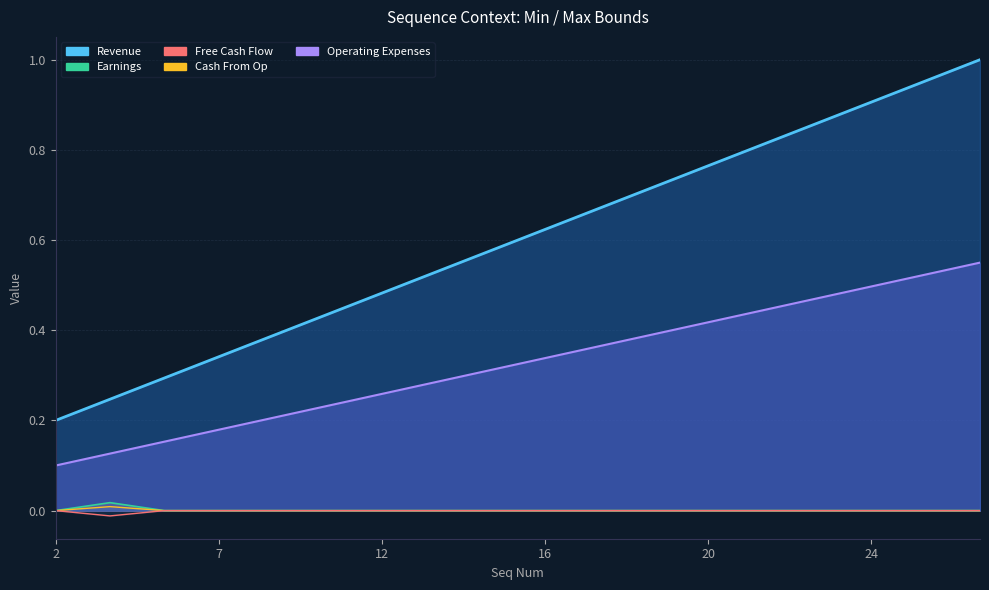

At which category does the chart reach its peak across all series?

4